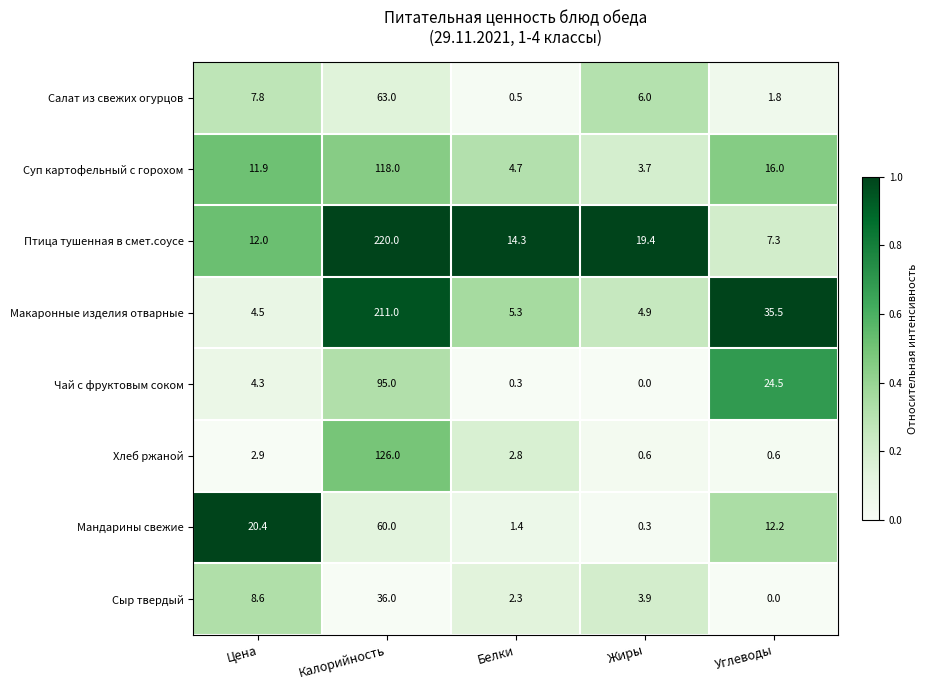

The Суп картофельный с горохом series shows 75.1 at Калорийность. True or false?

False